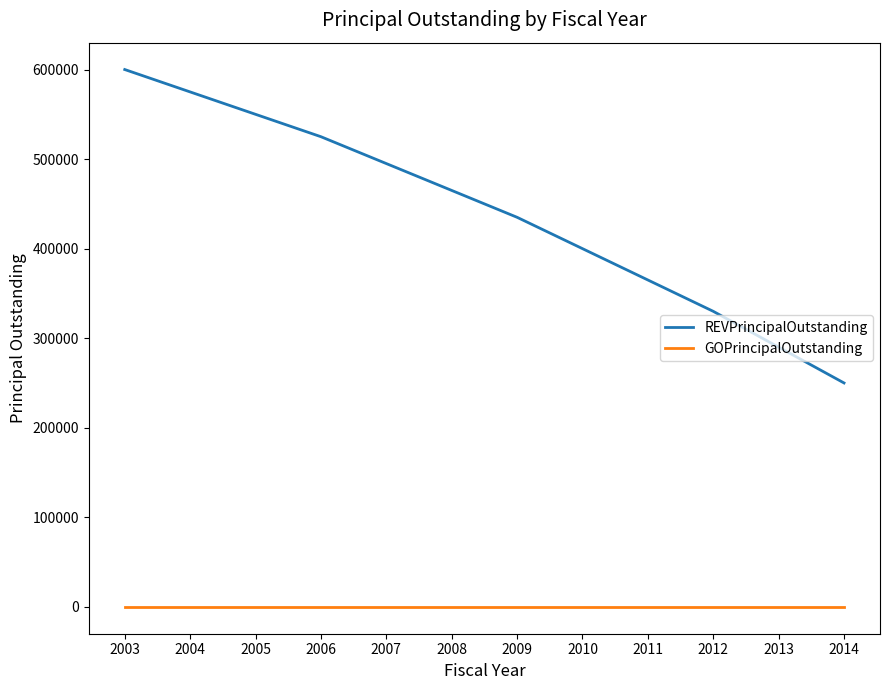

Reading right to left, list all the values displayed in this chart.

REVPrincipalOutstanding: 2014=250000	2013=290000	2012=330000	2011=365000	2010=400000	2009=435000	2008=465000	2007=495000	2006=525000	2005=550000	2004=575000	2003=600000
GOPrincipalOutstanding: 2014=0	2013=0	2012=0	2011=0	2010=0	2009=0	2008=0	2007=0	2006=0	2005=0	2004=0	2003=0